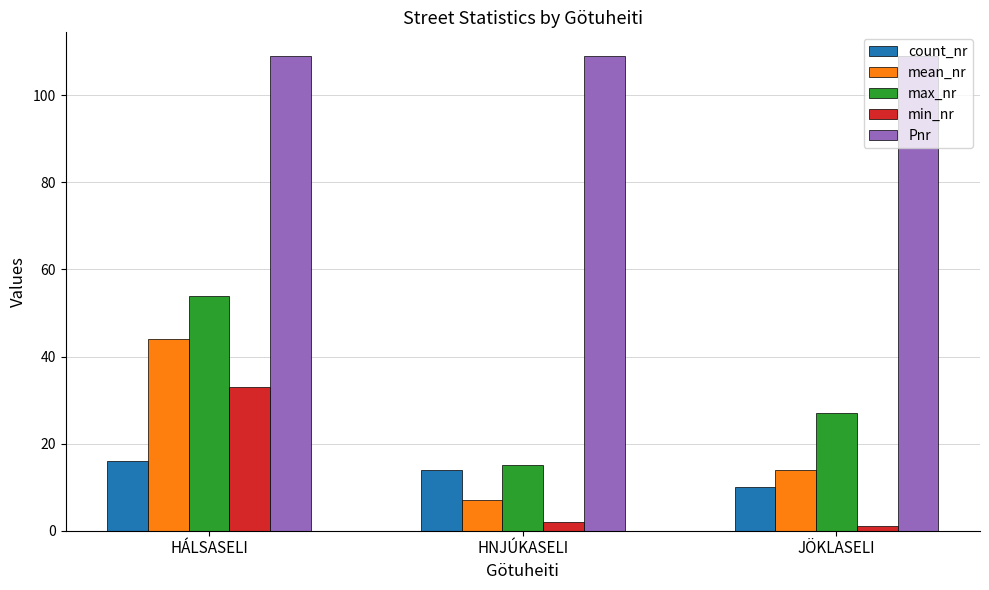

Between HÁLSASELI and JÖKLASELI, which series saw the biggest shift?

min_nr